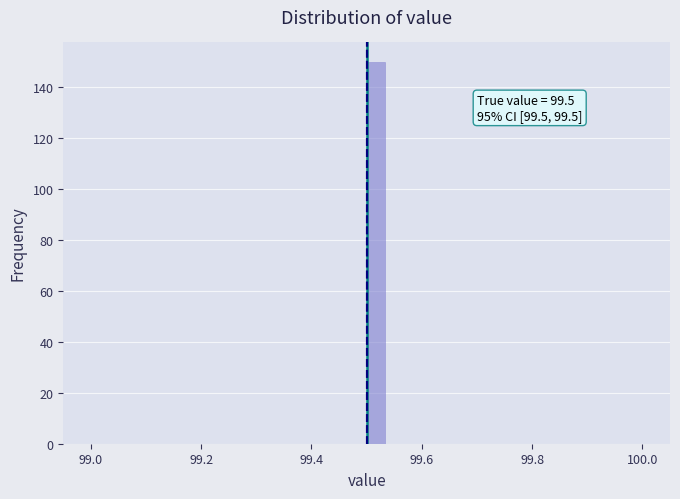

Read against the x-axis, roughly where is the centre of the tallest bar?

99.52